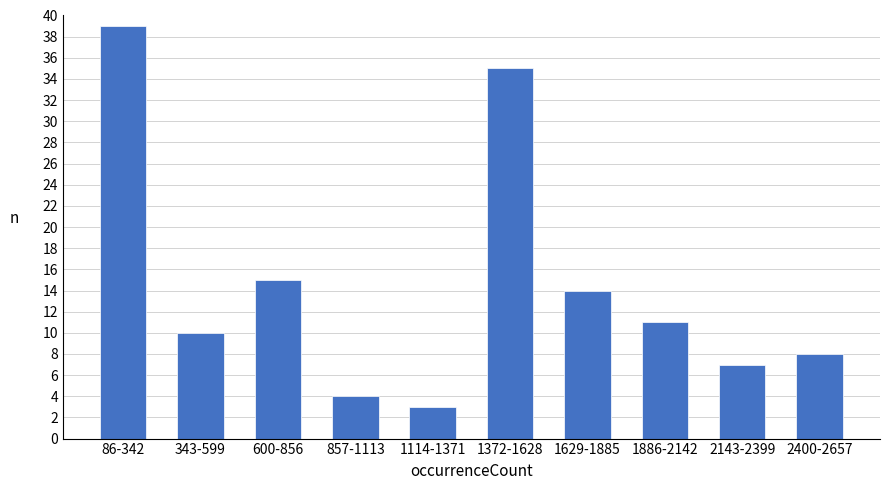

Reading left to right, transcribe all the data shown in this chart.

39	10	15	4	3	35	14	11	7	8